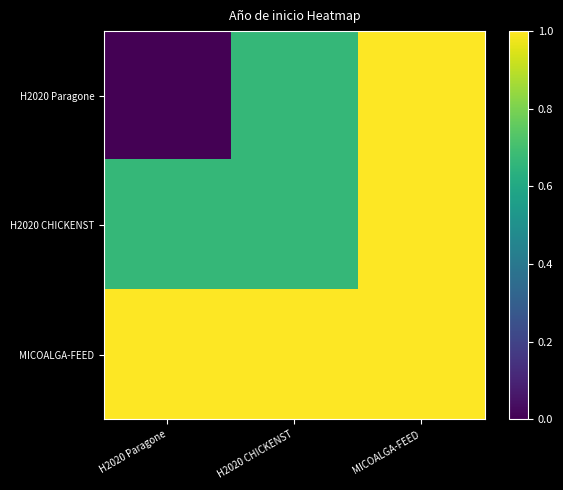

What is the total value across all series at H2020 CHICKENST?

2.3